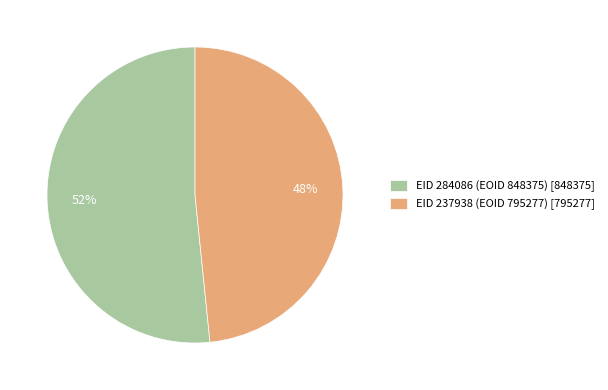

Combined, do EID 284086 (EOID 848375) [848375] and EID 237938 (EOID 795277) [795277] account for over 50%?

Yes